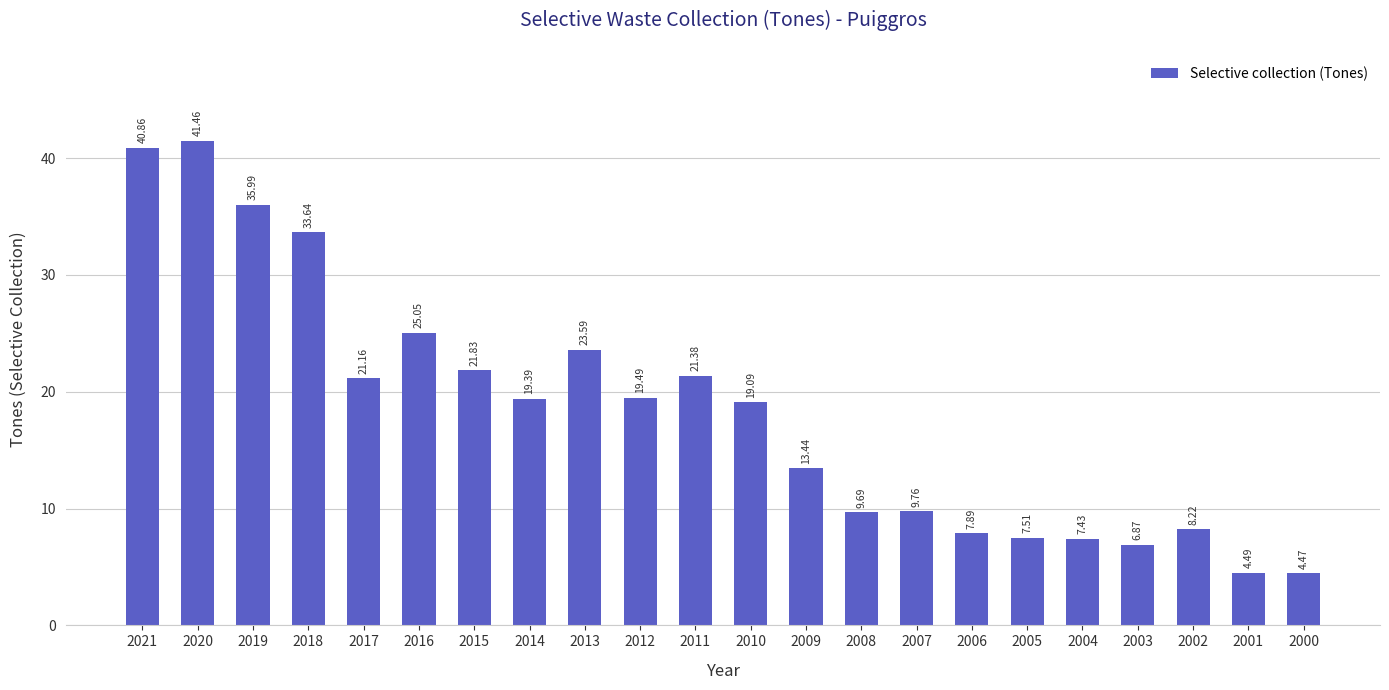

Which has a higher value, 2018 or 2021?

2021